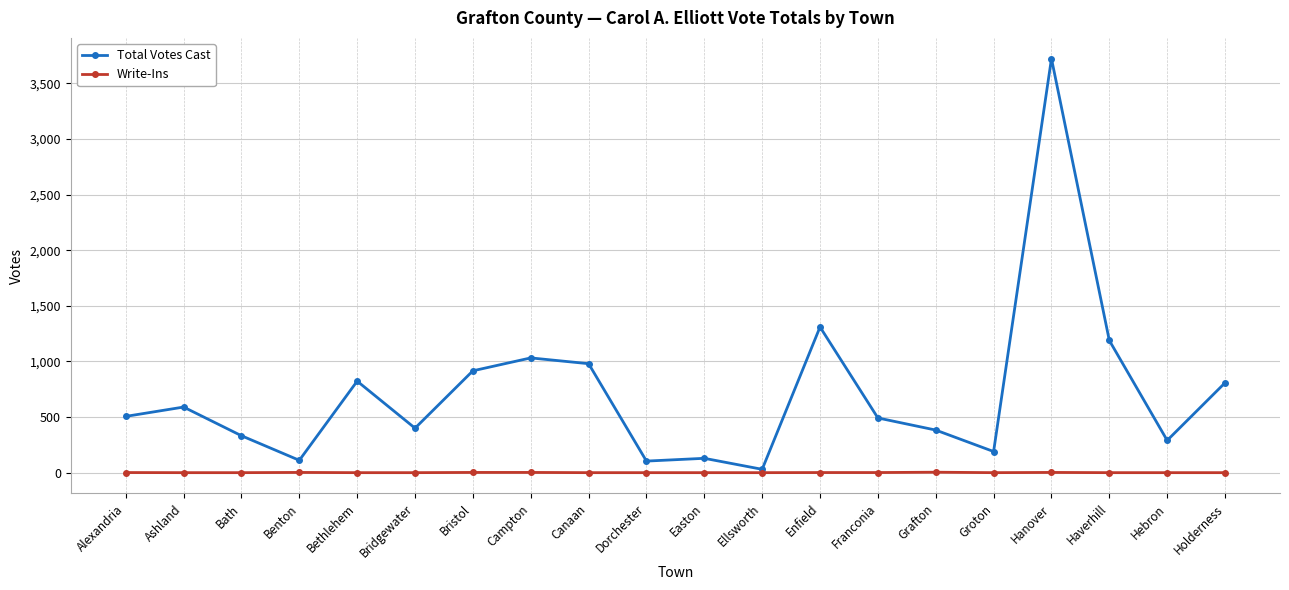

Rank the series by their average value, from lowest to highest.

Write-Ins, Total Votes Cast